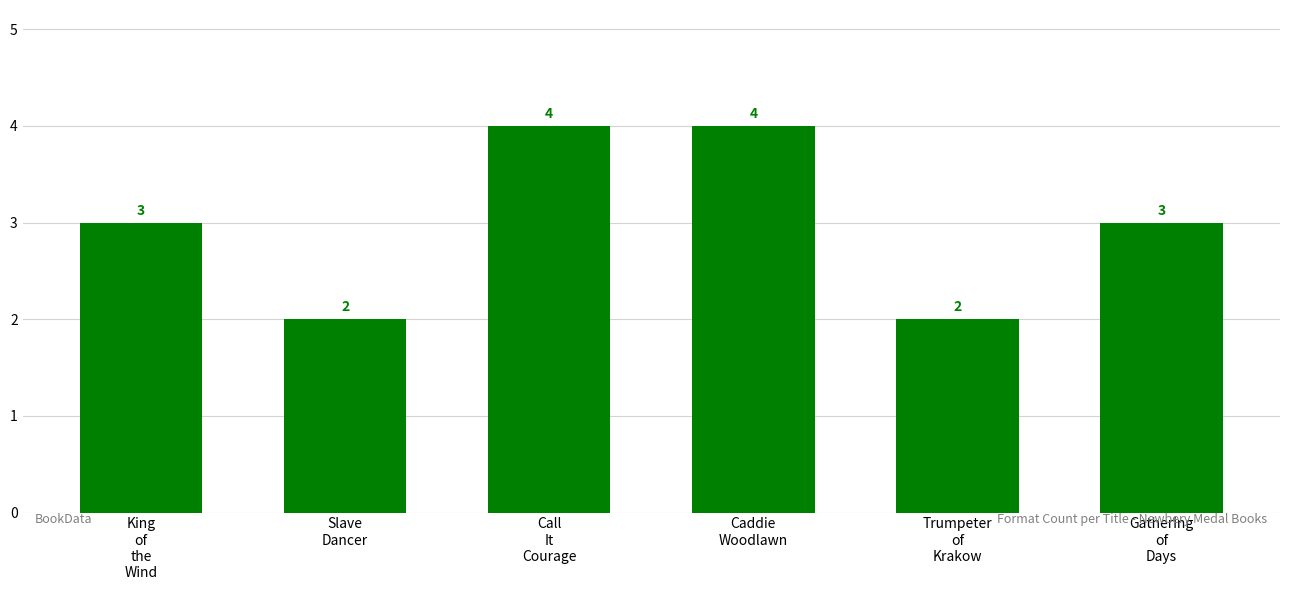

Count the number of data series in this chart.

1